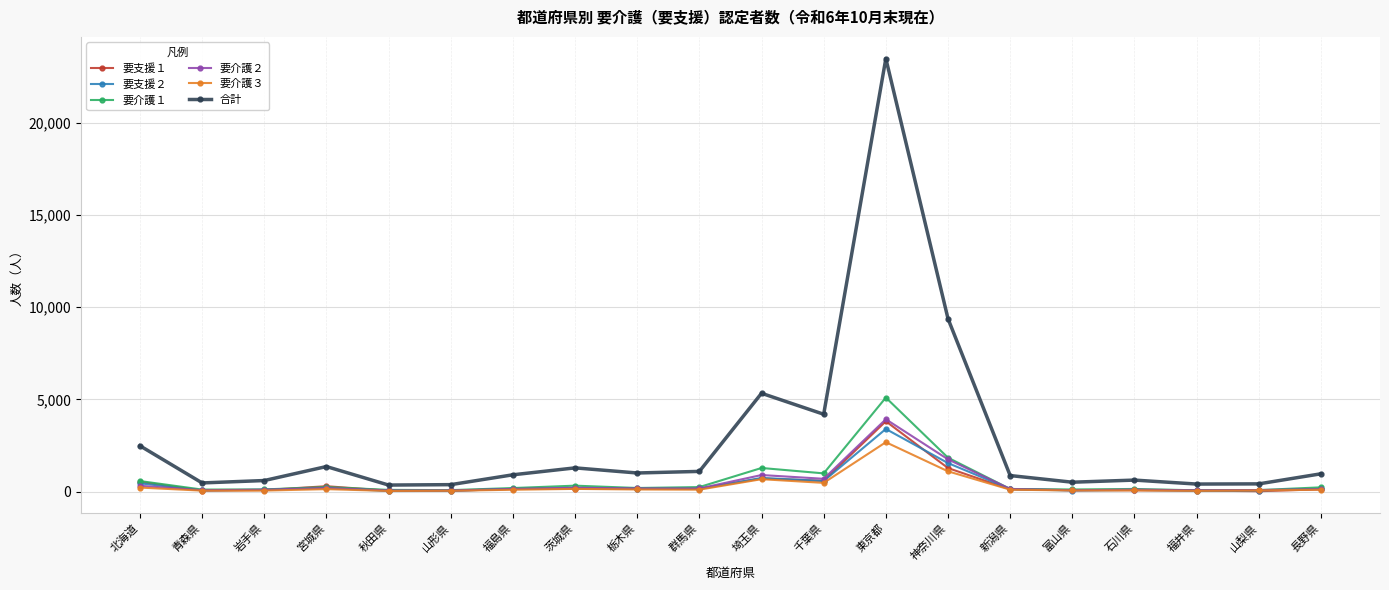

True or false: 要介護１ has more than 0 points higher than both neighbors.

True